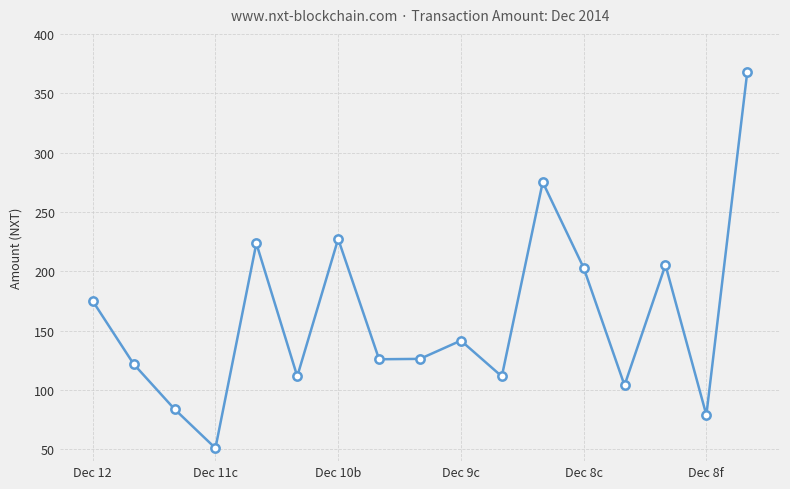

How many interior local valleys (lower than both neighbors) does the data have?

6